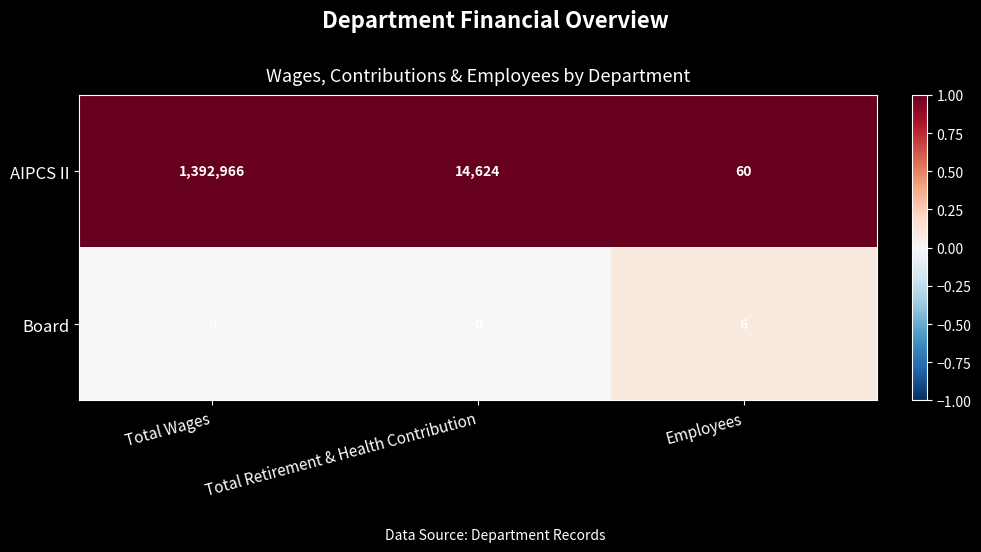

At which label does AIPCS II reach its minimum?

Employees